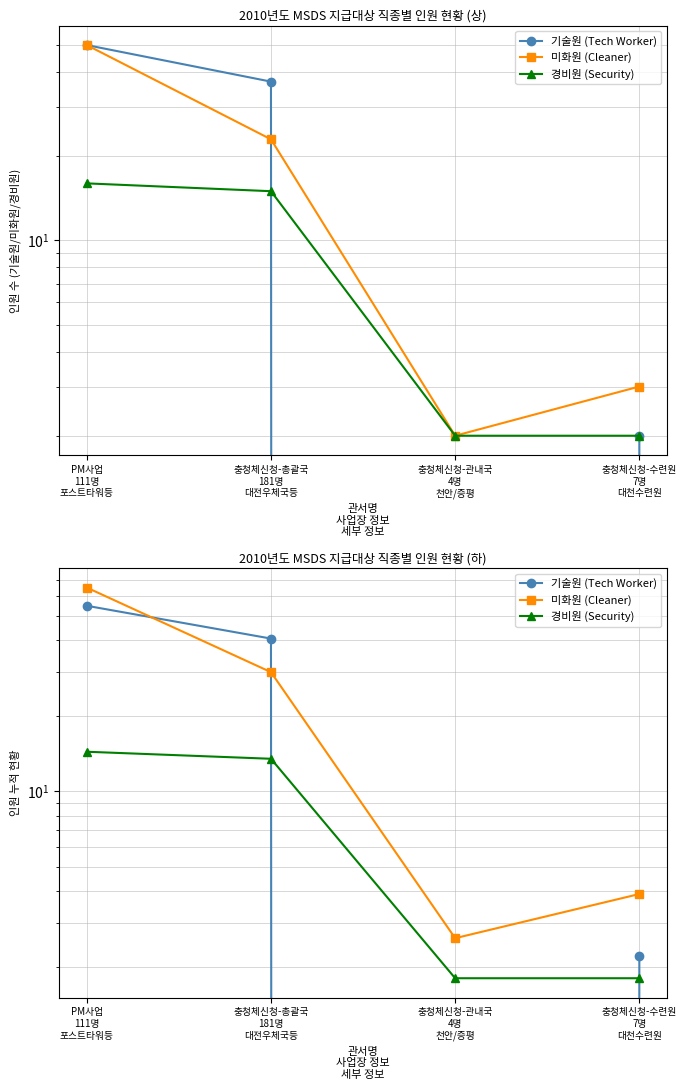

At which category does 기술원 (Tech Worker) reach its first local valley?

충청체신청-관내국
4명
천안/증평